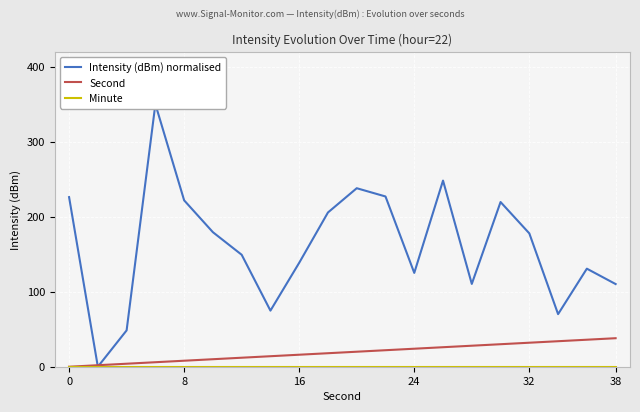

What are all the series names shown in the legend?

Intensity (dBm) normalised, Second, Minute